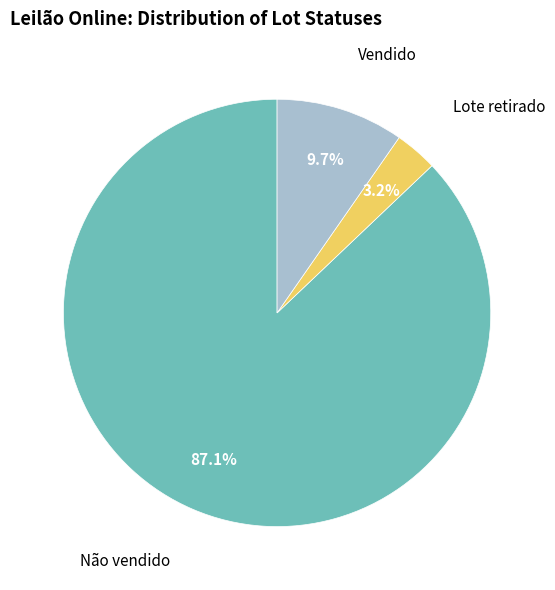

Which has a higher value, Não vendido or Vendido?

Não vendido